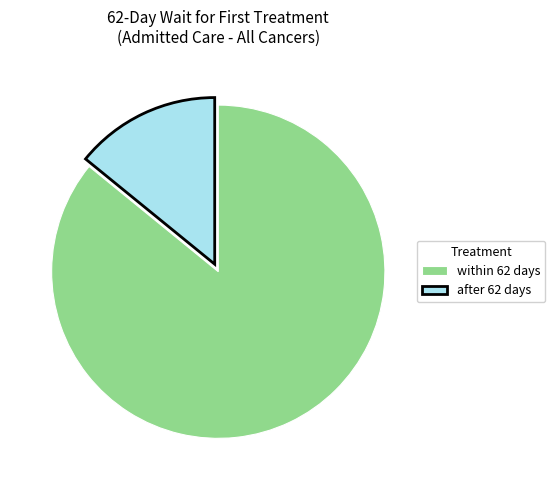

How many slices are in this pie chart?

2